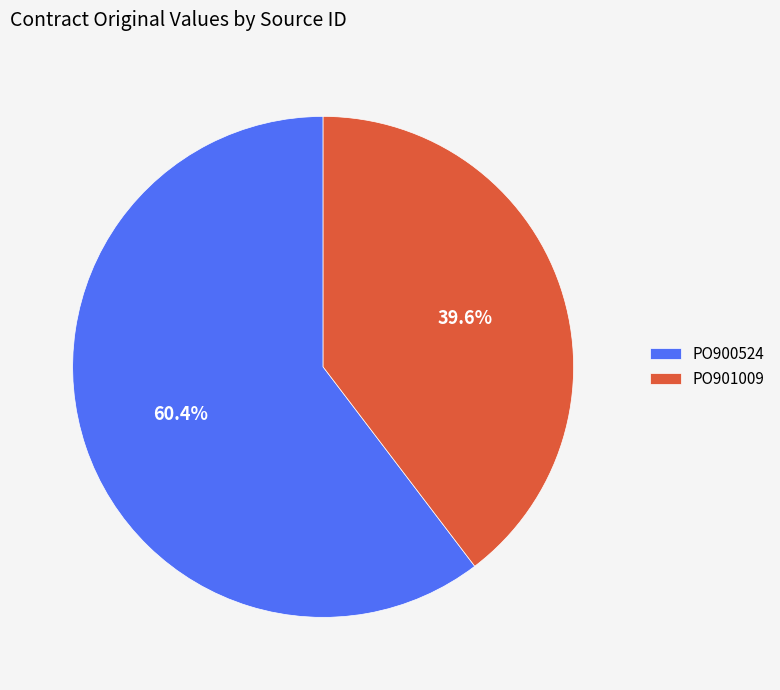

To the nearest percent, what percentage of the pie is PO901009?

40%